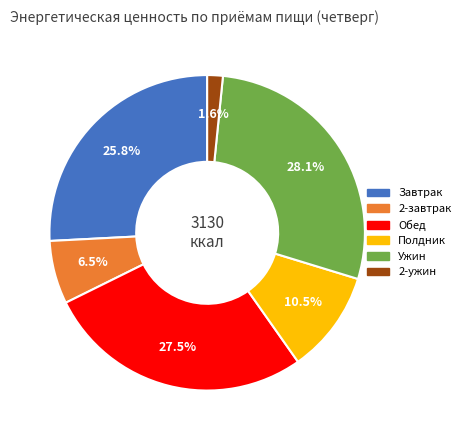

How many slices are in this pie chart?

6